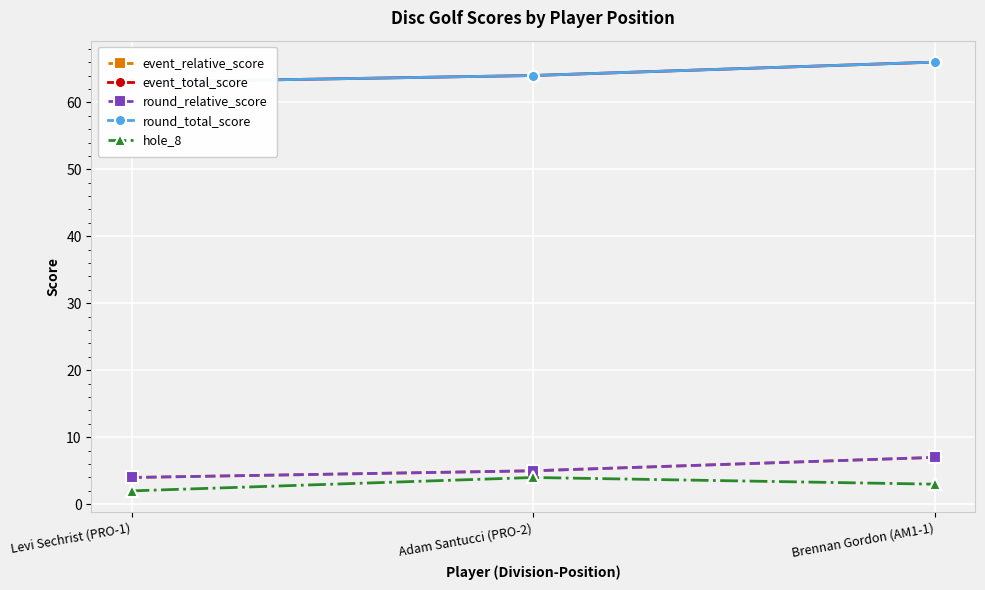

Reading left to right, extract all data points from this chart.

event_relative_score: 4	5	7
event_total_score: 63	64	66
round_relative_score: 4	5	7
round_total_score: 63	64	66
hole_8: 2	4	3